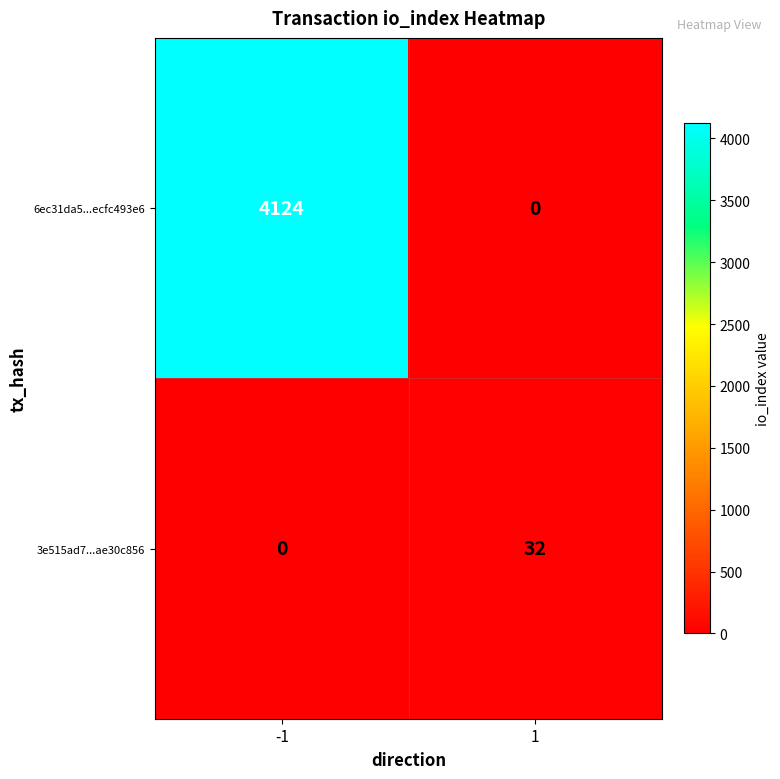

The value of 3e515ad7...ae30c856 at -1 is 0. True or false?

True